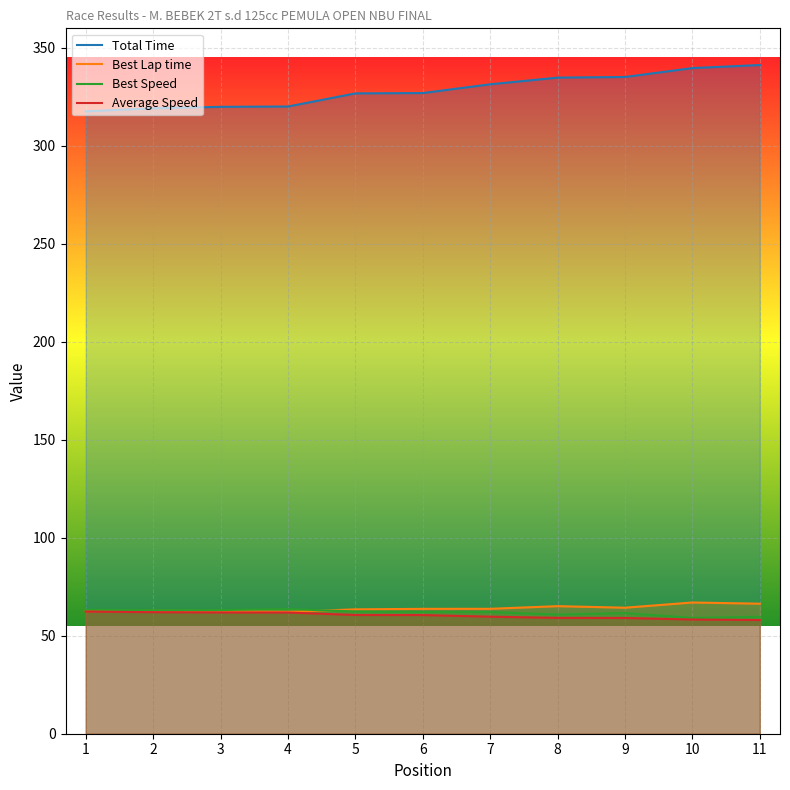

At which label is Best Speed closest to 61?

8